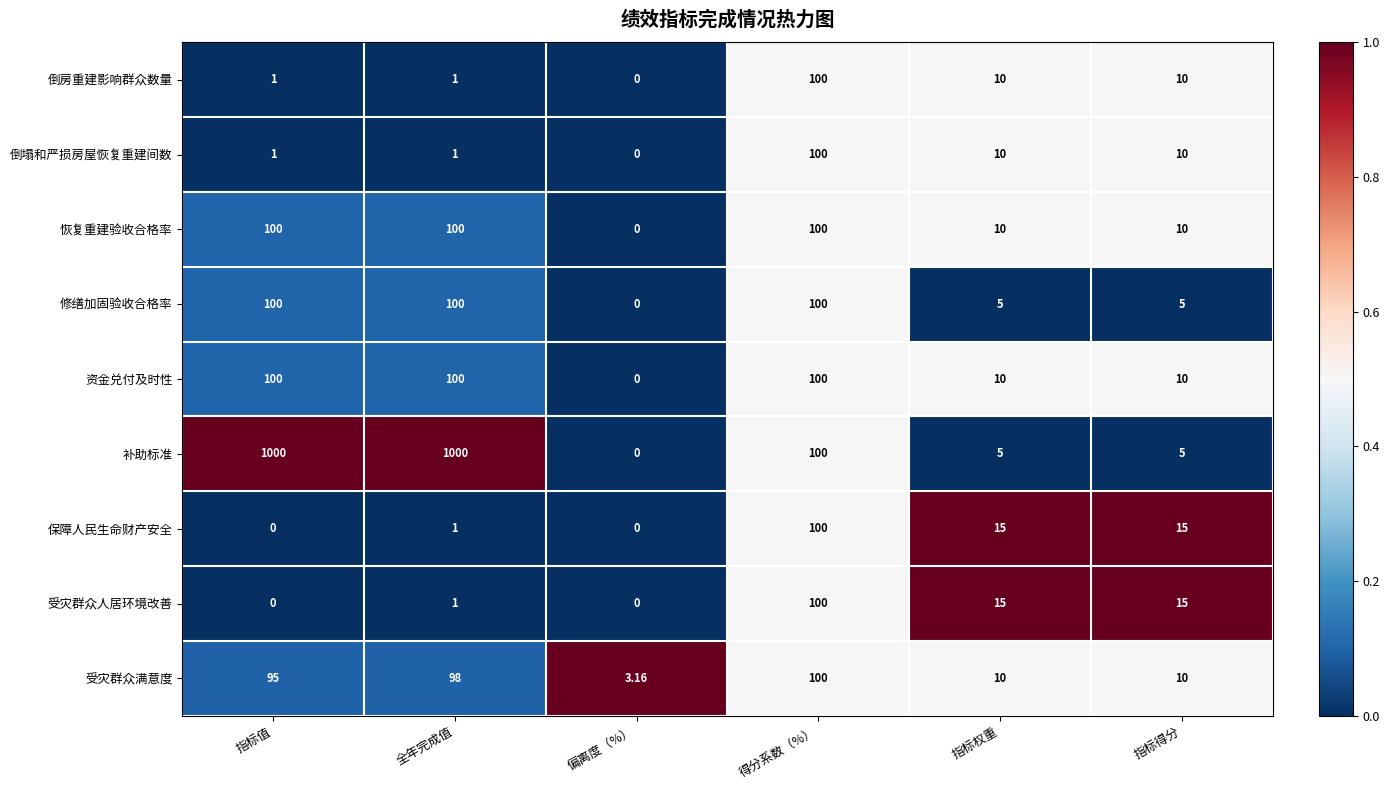

Count the number of data series in this chart.

9